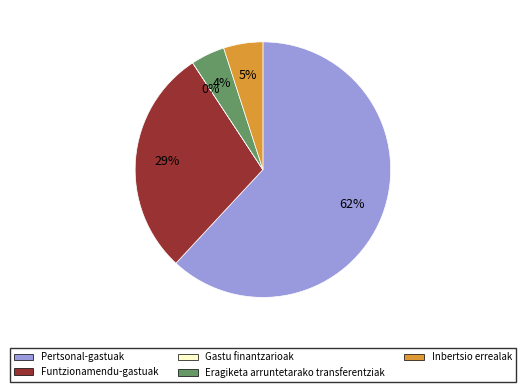

Which category accounts for the majority?

Pertsonal-gastuak